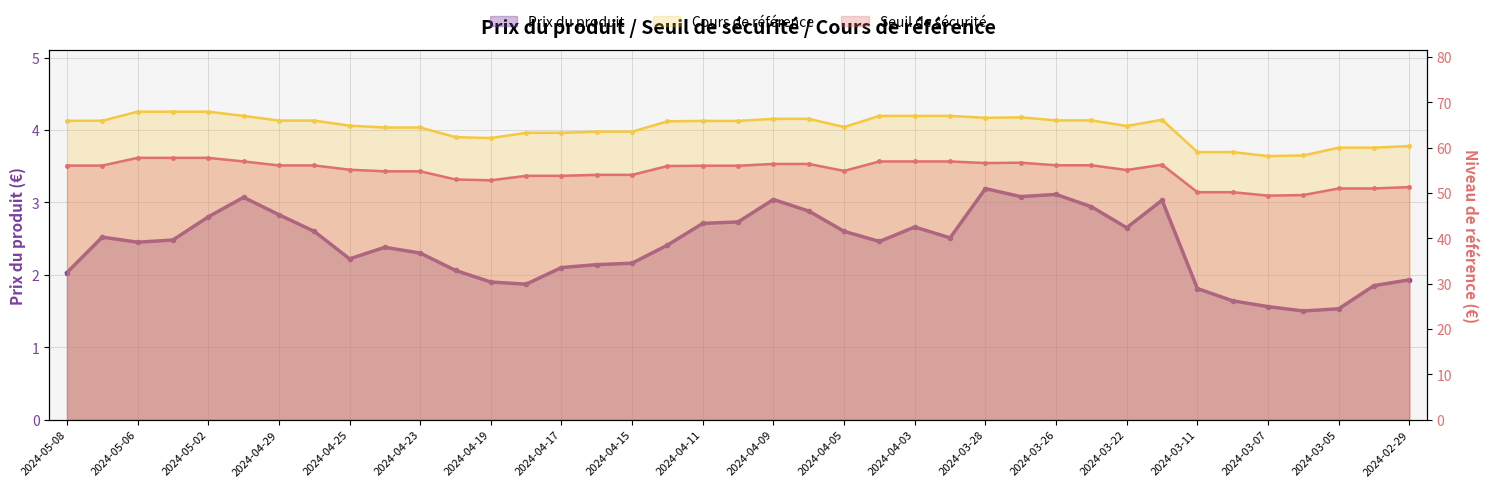

Reading left to right, extract all data points from this chart.

Prix du produit: 2.0	2.5	2.5	2.5	2.8	3.1	2.8	2.6	2.2	2.4	2.3	2.1	1.9	1.9	2.1	2.1	2.2	2.4	2.7	2.7	3.0	2.9	2.6	2.5	2.7	2.5	3.2	3.1	3.1	2.9	2.6	3.0	1.8	1.6	1.6	1.5	1.5	1.9	1.9
Seuil de sécurité: 56.0	56.0	57.7	57.7	57.7	56.9	56.1	56.1	55.1	54.8	54.8	53.0	52.8	53.8	53.8	54.0	54.0	55.9	56.0	56.0	56.4	56.4	54.9	56.9	56.9	56.9	56.6	56.7	56.1	56.1	55.1	56.2	50.2	50.2	49.4	49.5	51.0	51.0	51.3
Cours de référence: 65.9	65.9	67.9	67.9	67.9	67.0	66.0	66.0	64.8	64.4	64.4	62.3	62.1	63.3	63.3	63.5	63.5	65.8	65.9	65.9	66.3	66.3	64.5	67.0	67.0	67.0	66.6	66.7	66.0	66.0	64.8	66.1	59.0	59.0	58.1	58.3	60.0	60.0	60.3